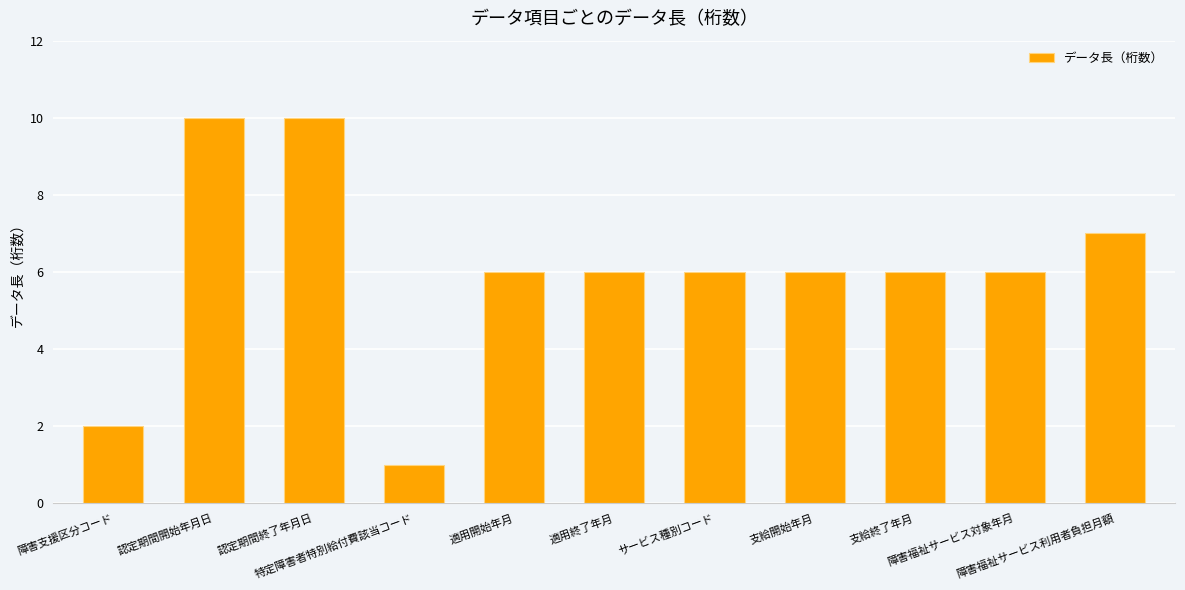

What is the sum of the values at サービス種別コード and 支給終了年月?

12